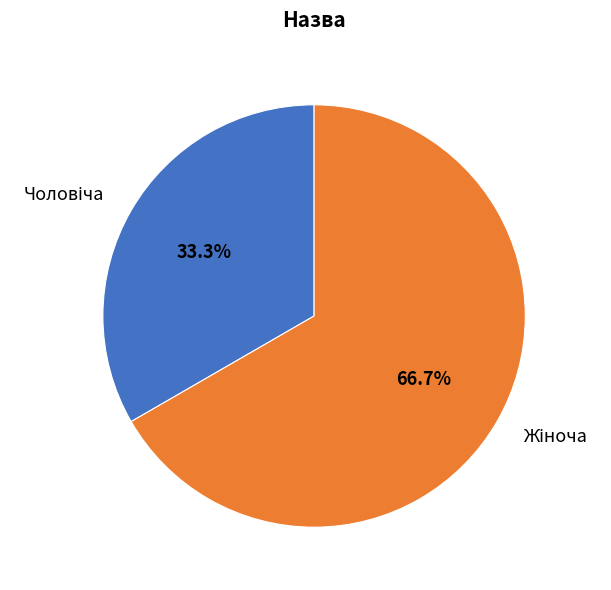

Does any single category account for the majority?

Yes